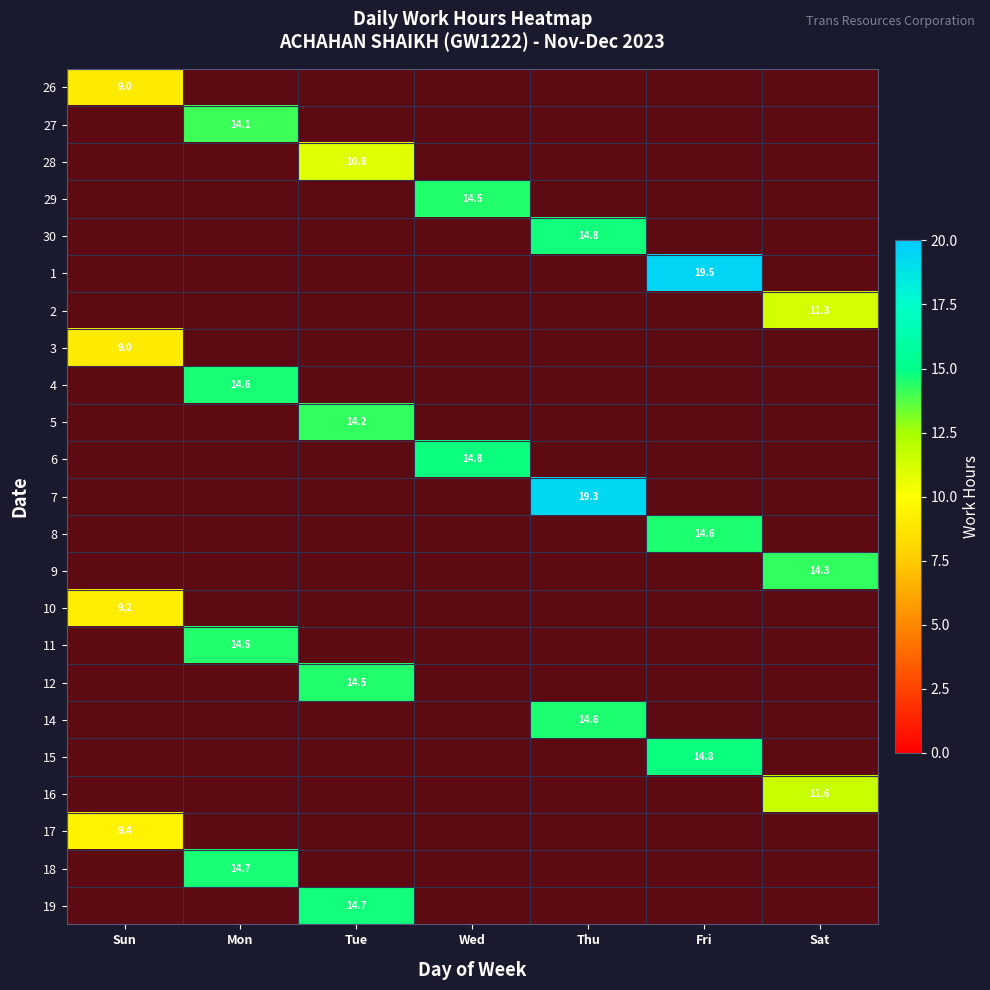

Is the value of 30 at Fri greater than the value of 10 at Sun?

No